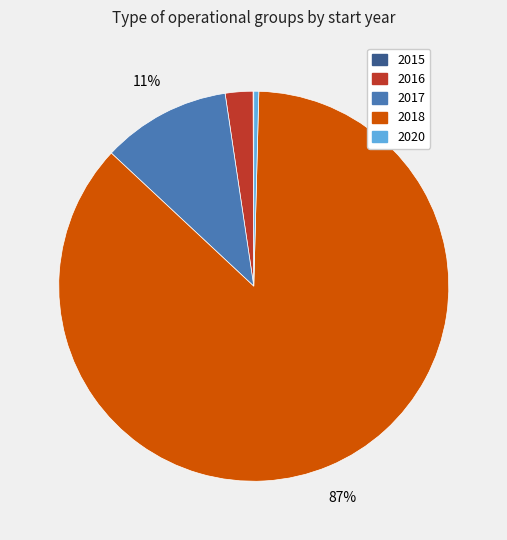

Is there a majority slice in this chart?

Yes